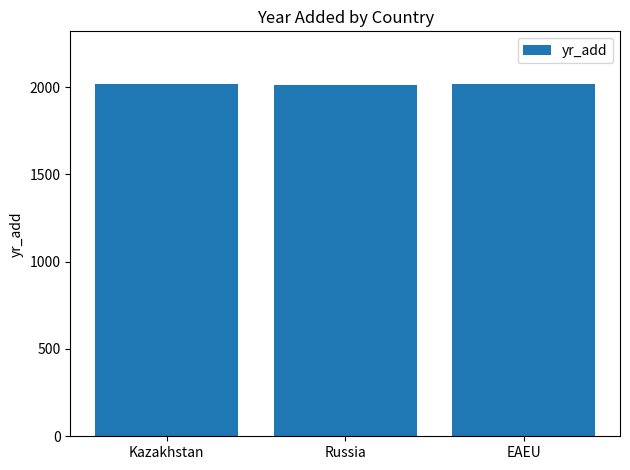

Is it true that the value at Kazakhstan is 2017?

True